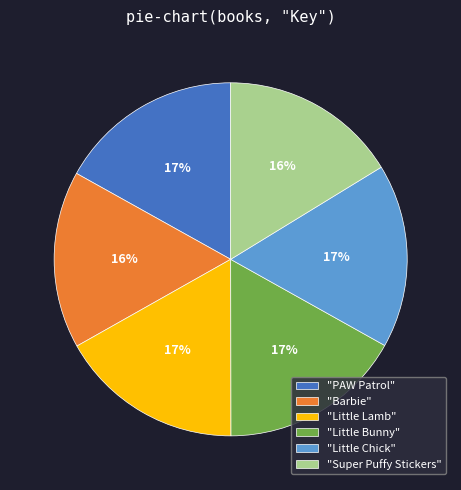

Combined, do "Super Puffy Stickers" and "Barbie" account for over 50%?

No